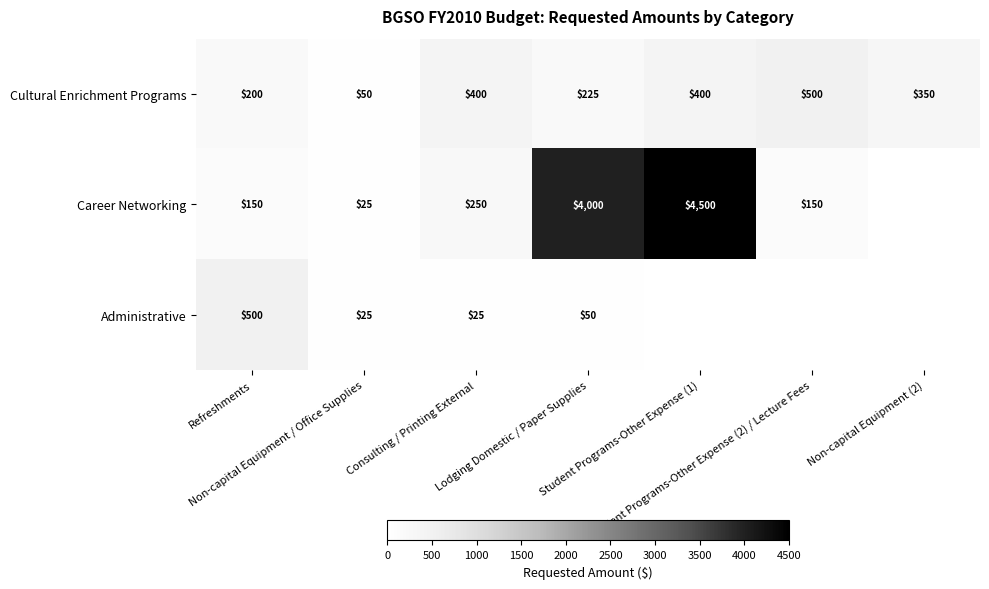

What is the minimum value for Cultural Enrichment Programs?

50